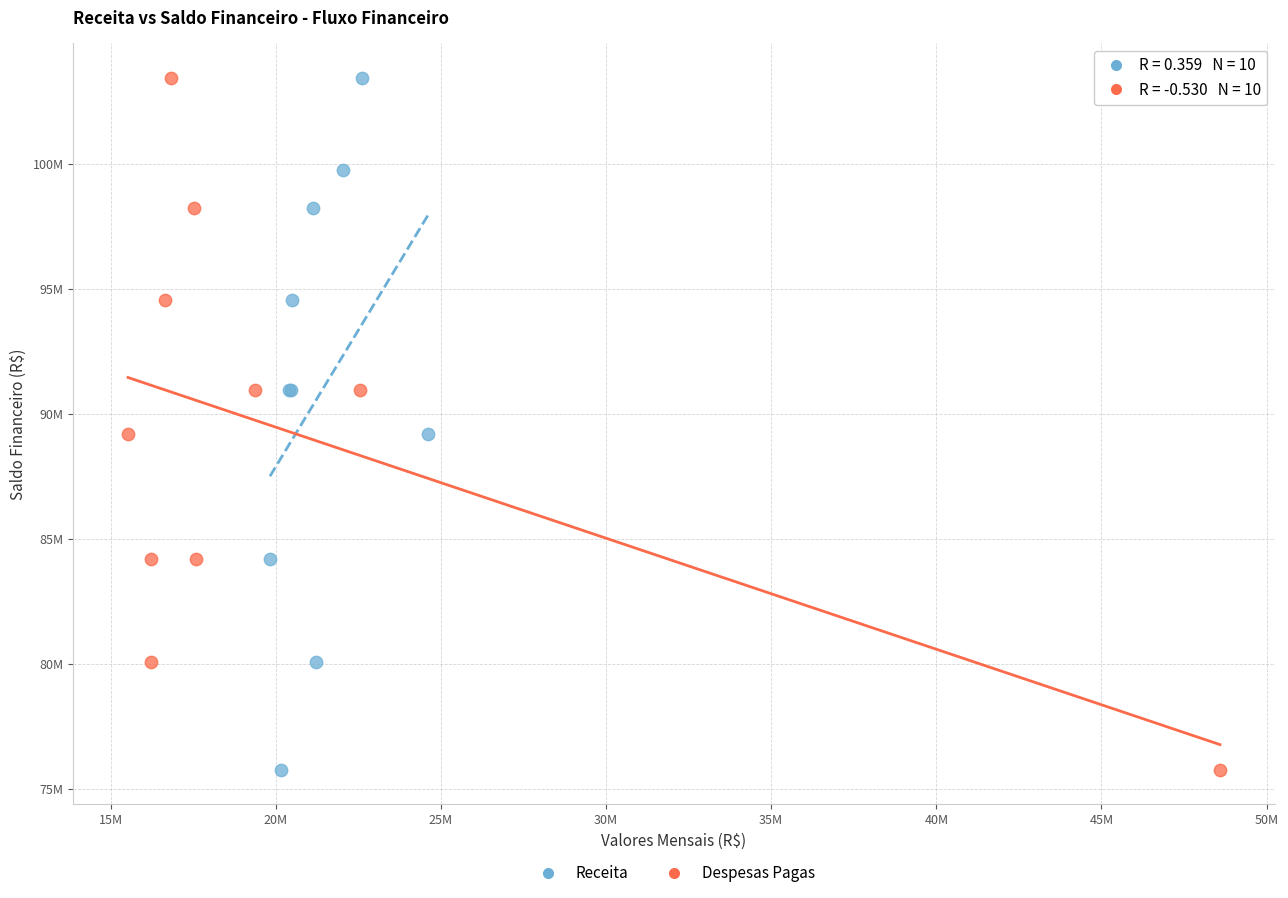

What are all the series names shown in the legend?

Receita, Despesas Pagas